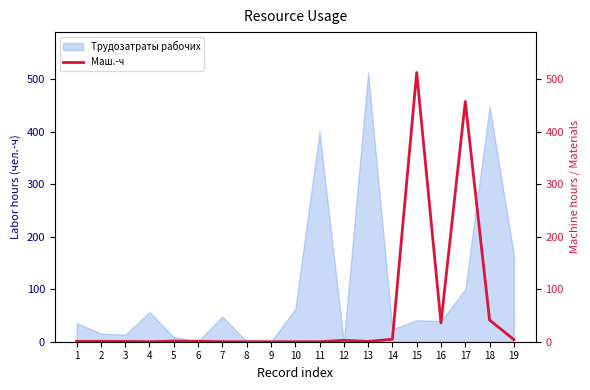

Is it true that Трудозатраты рабочих equals 23.9 at 14?

True